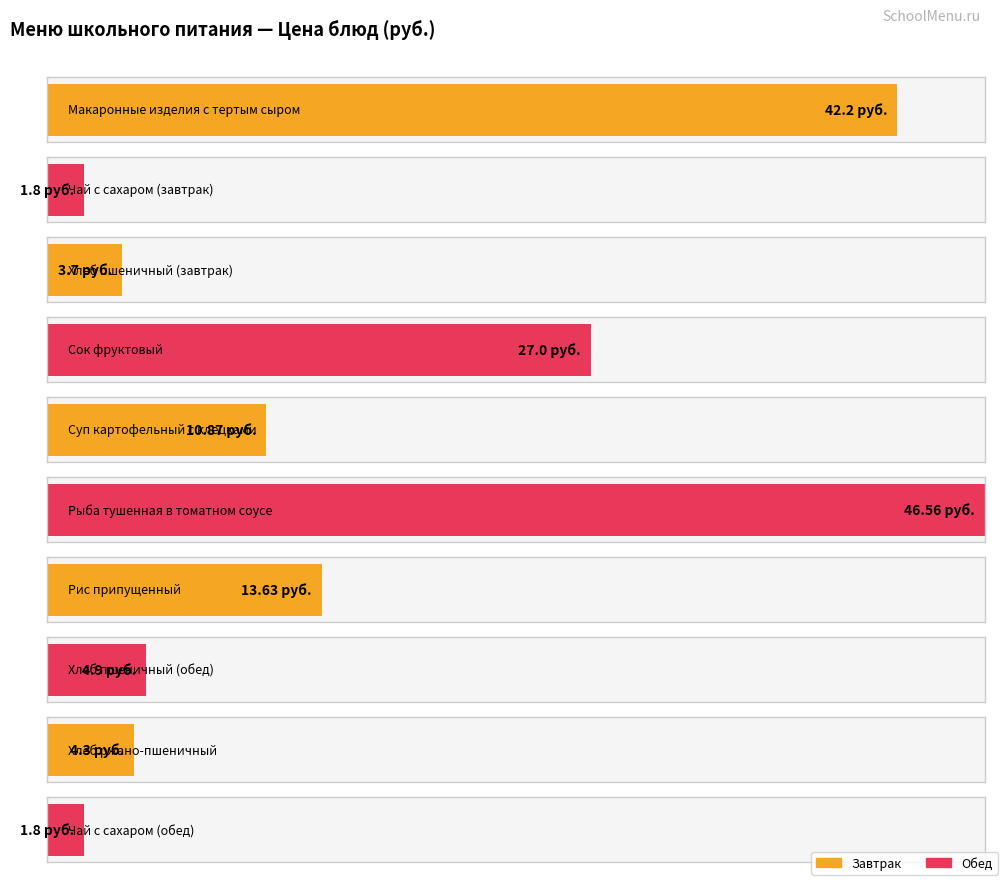

What is the change in value from Сок фруктовый to Чай с сахаром (обед)?

-25.2